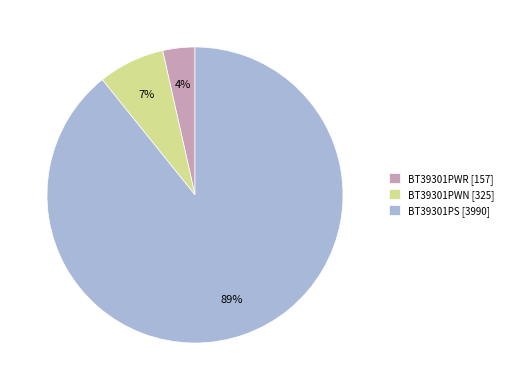

Which has a higher value, BT39301PWN or BT39301PS?

BT39301PS